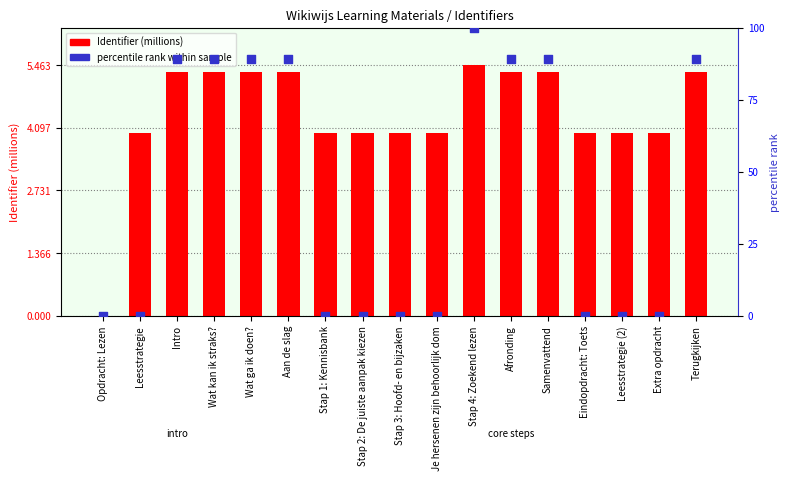

Is the value of Identifier (millions) at Stap 3: Hoofd- en bijzaken greater than the value of percentile rank within sample at Je hersenen zijn behoorlijk dom?

Yes